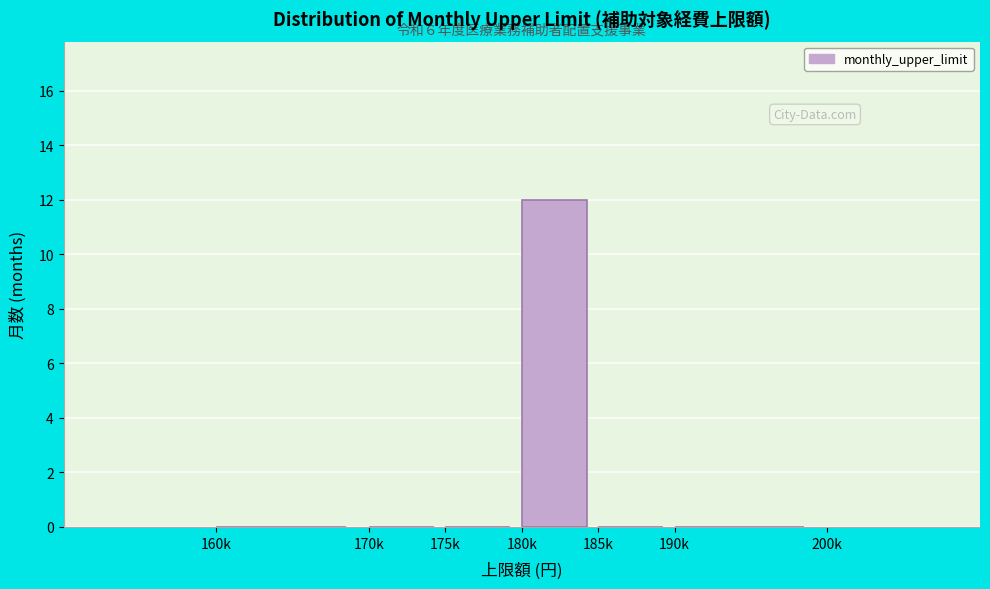

Reading right to left, what are all the values shown in this chart?

190k=0	185k=0	180k=12	175k=0	170k=0	160k=0